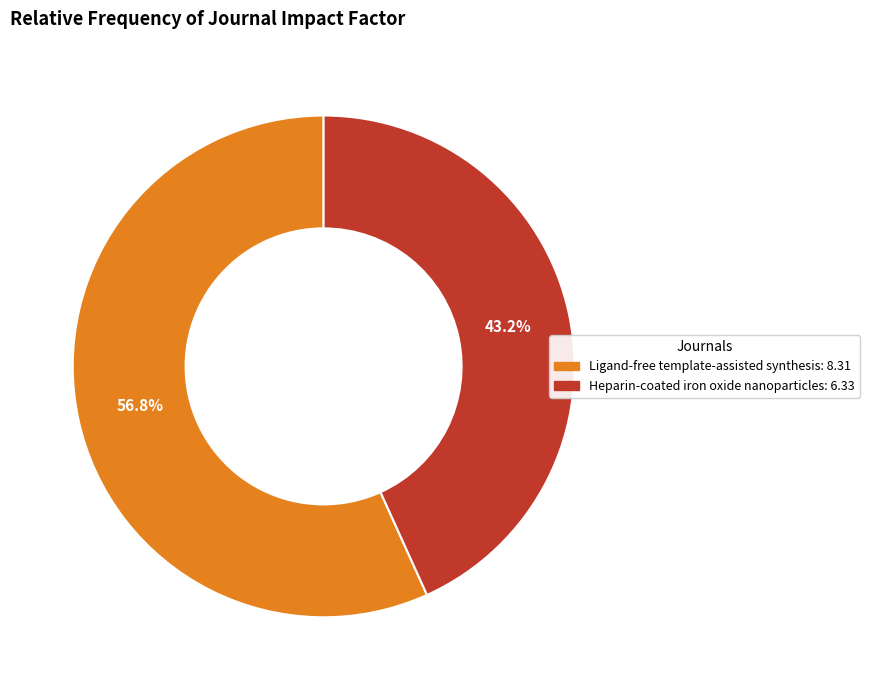

Count the number of slices in the pie.

2